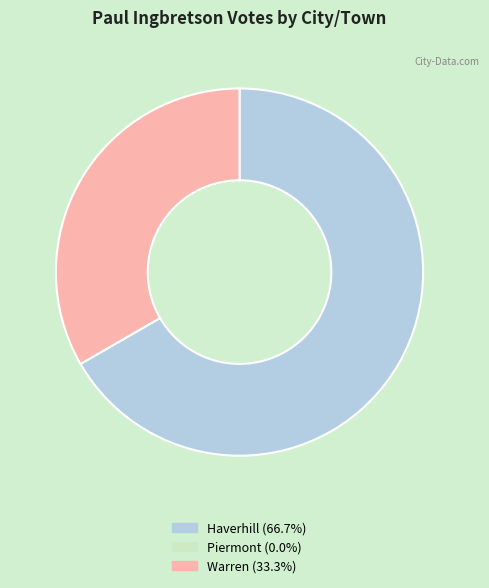

Which slice is the largest?

Haverhill